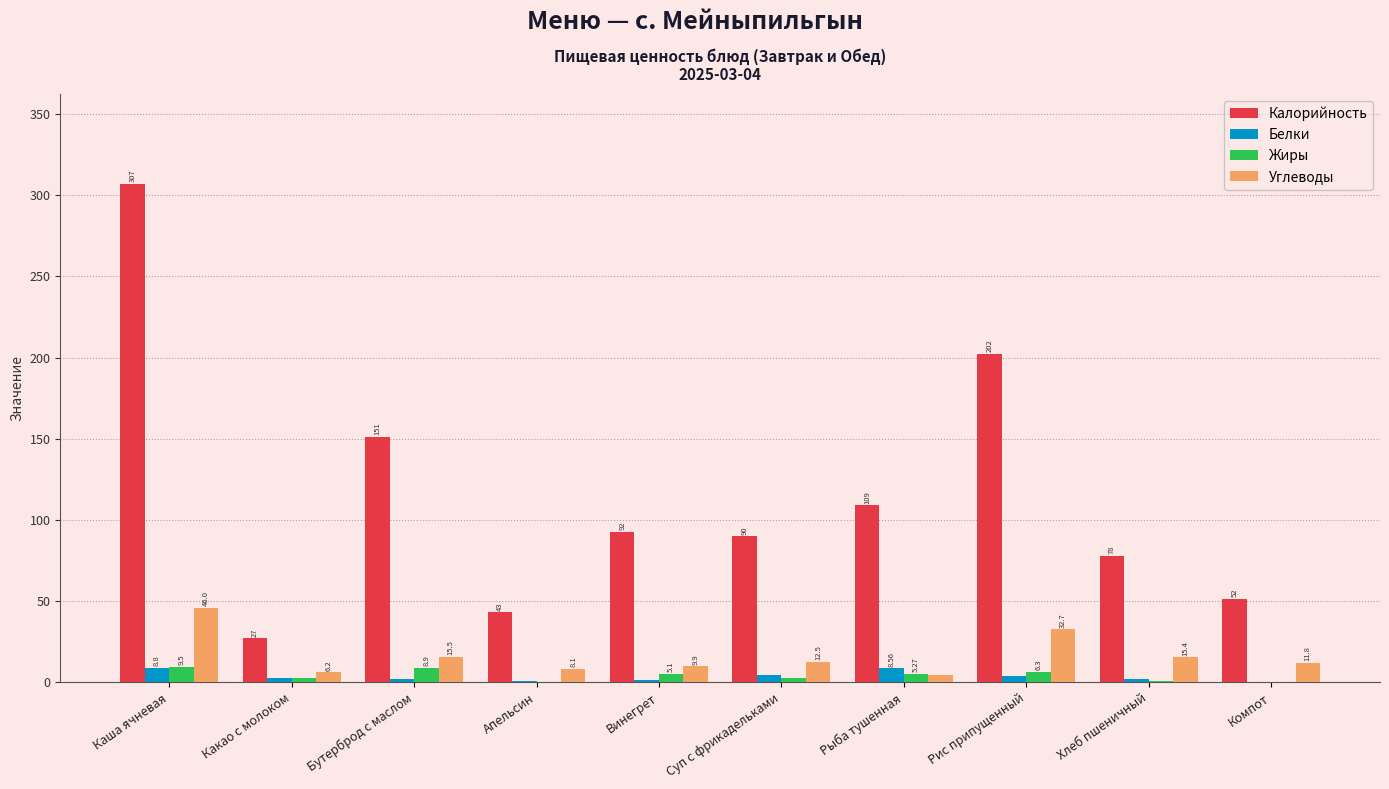

Which series has the largest range (max minus min)?

Калорийность